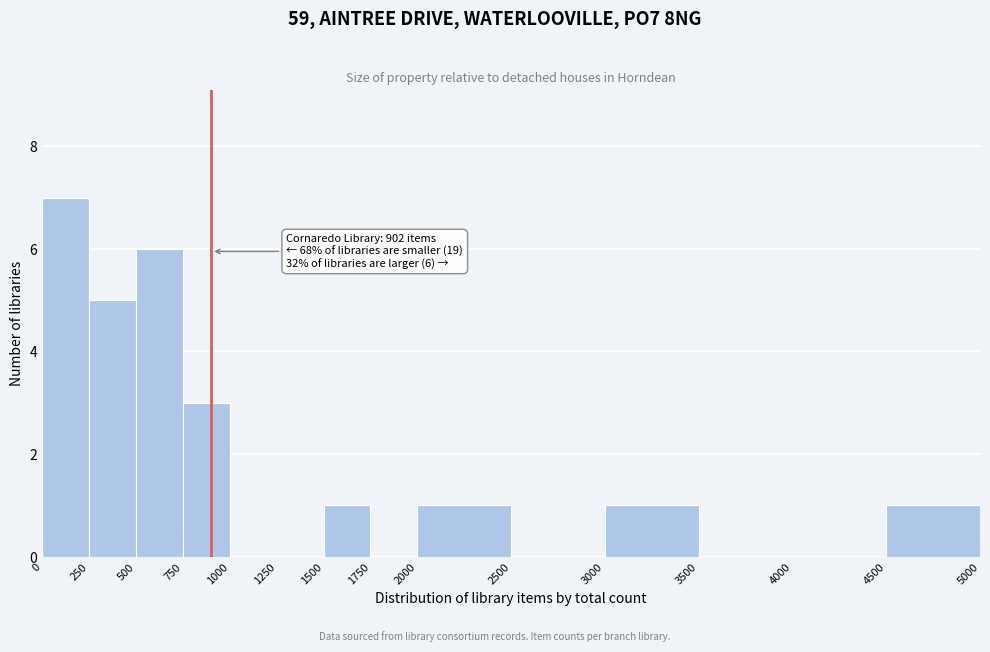

Over which range of the x-axis is the bar tallest?

0 to 250